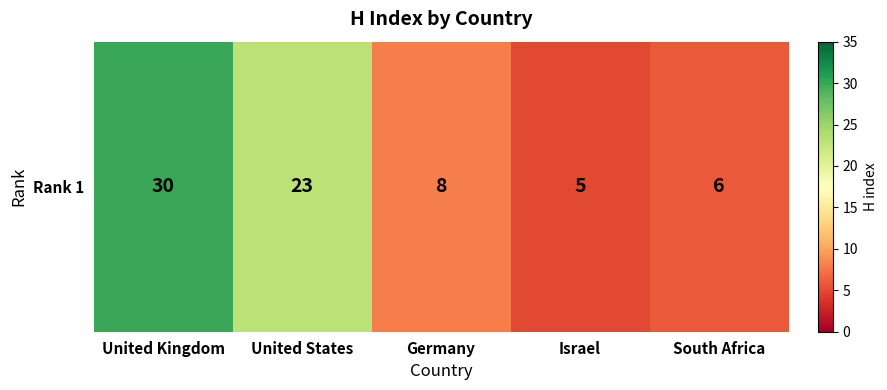

At which category does the chart reach its peak across all series?

United Kingdom